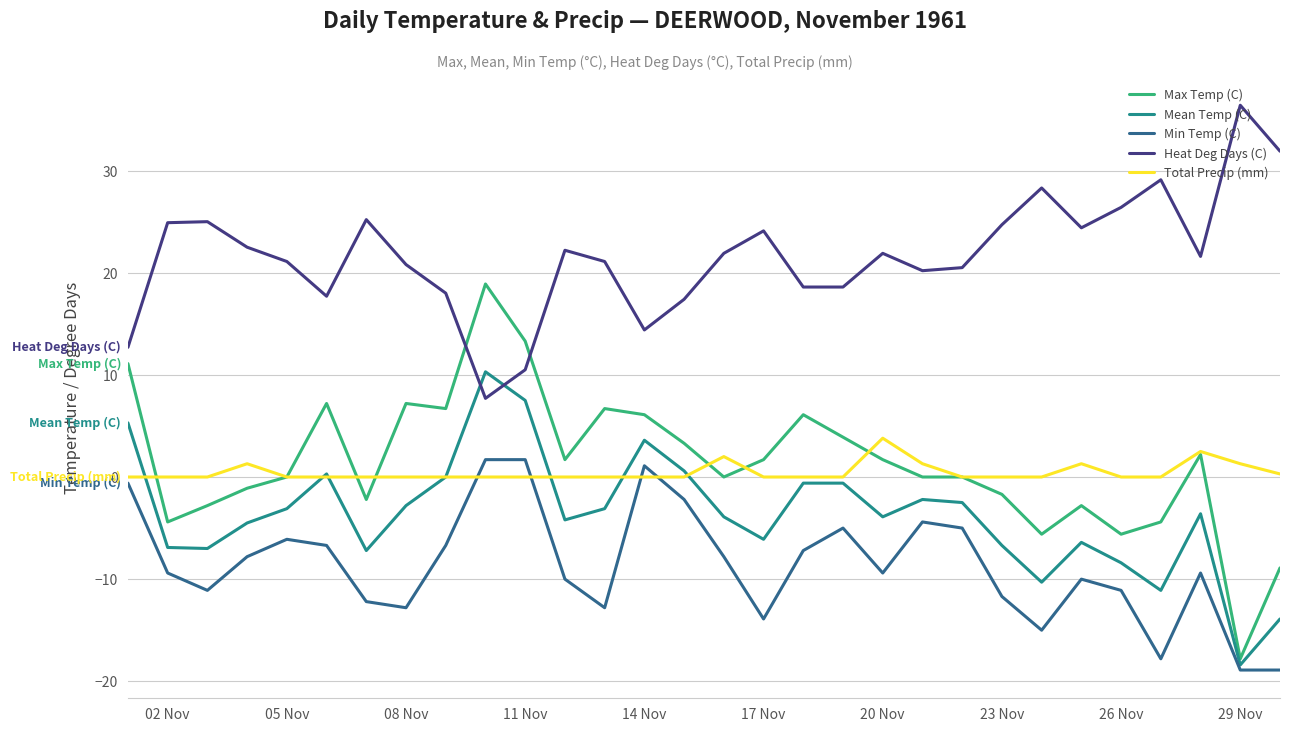

Does the chart display data point markers on the line(s)?

No